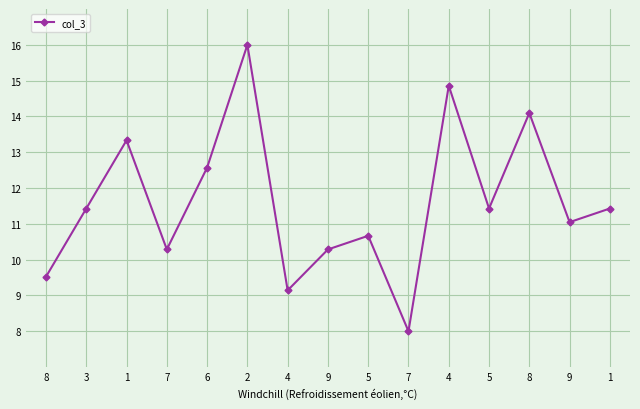

At which label is the value closest to 12?

3